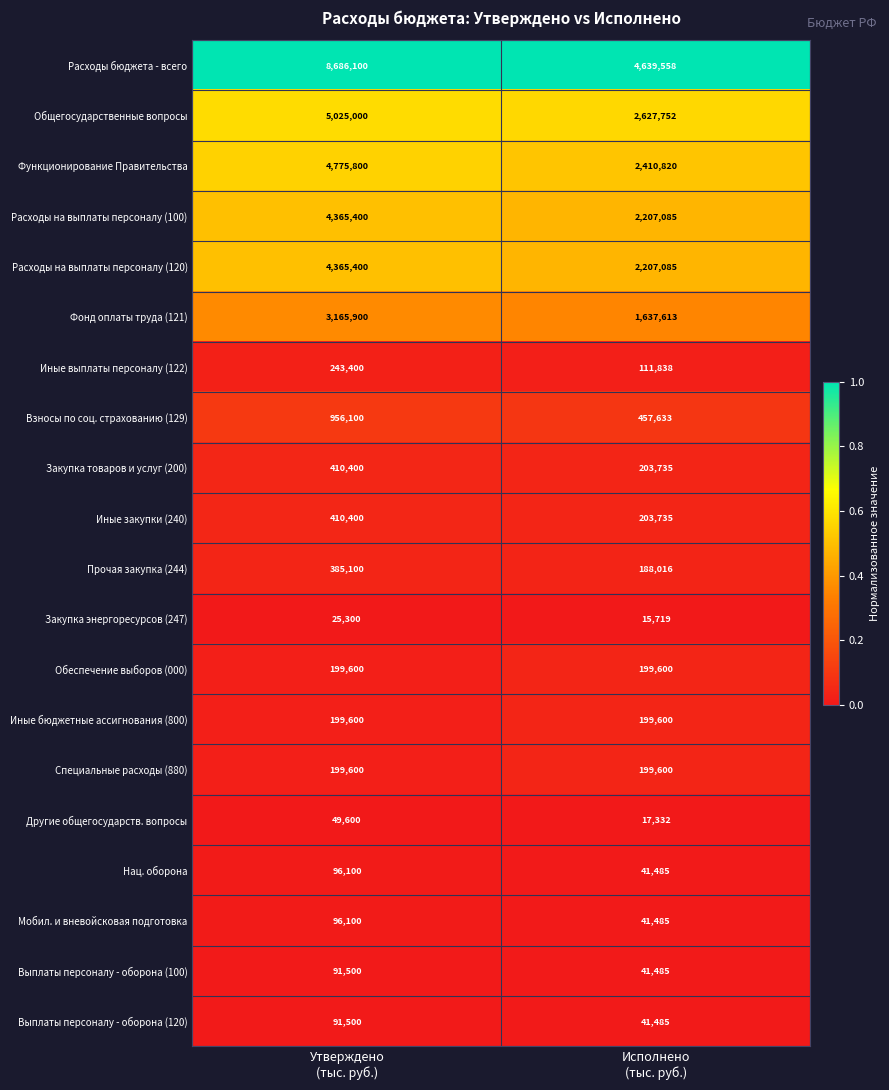

What is the sum of all Расходы бюджета - всего values?

13325658